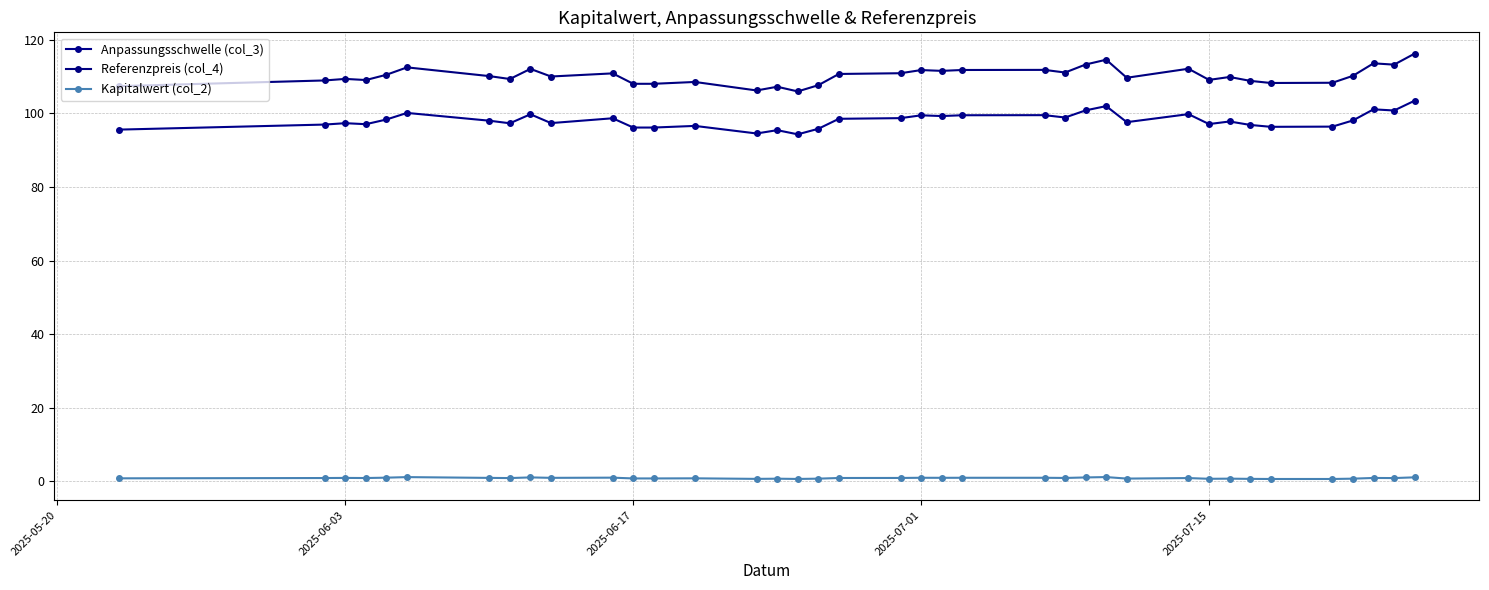

How many lines are shown in the chart?

3